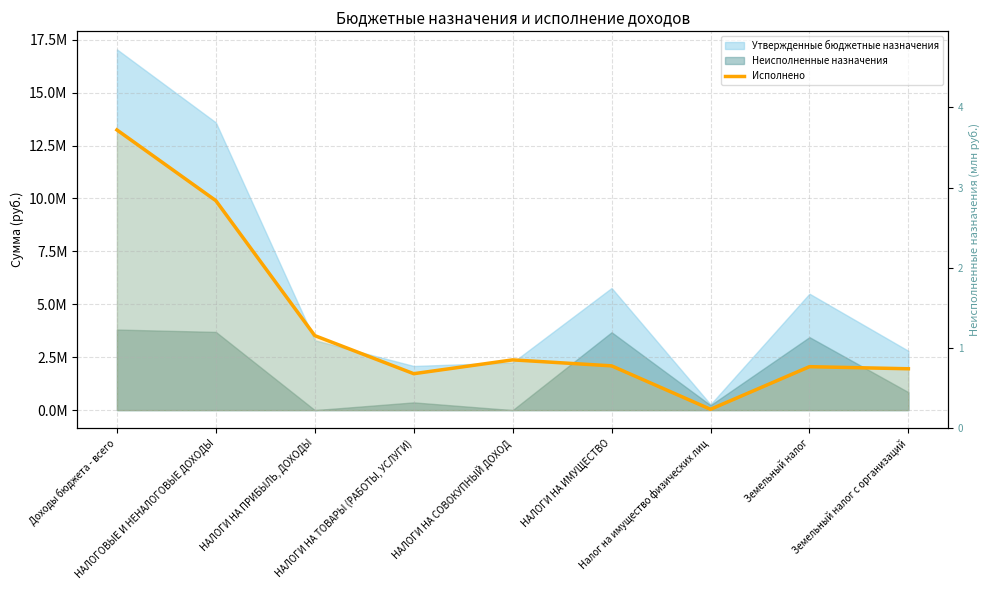

Does the chart display data point markers on the line(s)?

No